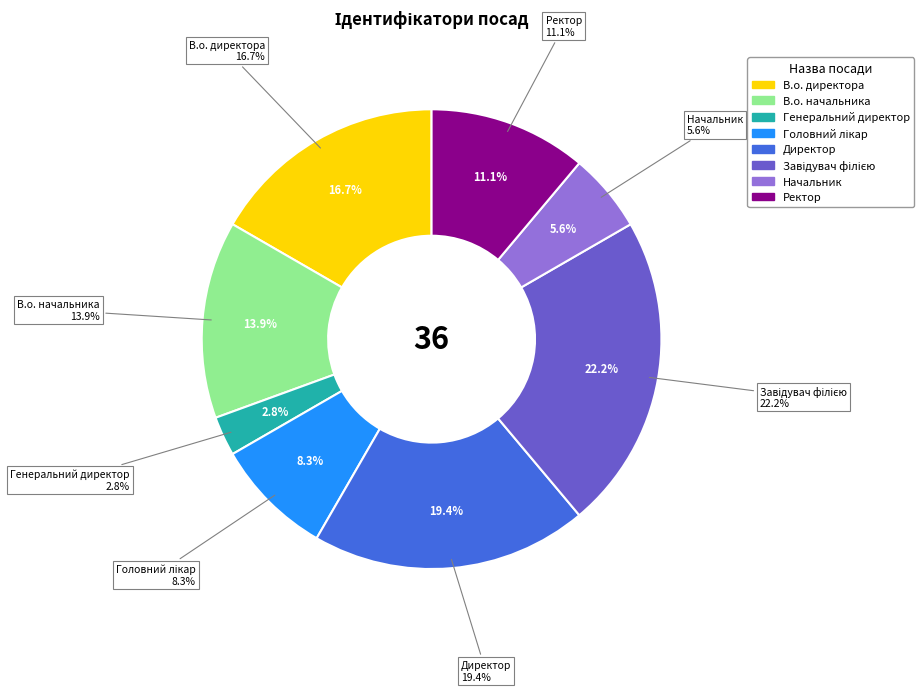

Is it true that В.о. начальника is 4% of the pie?

False